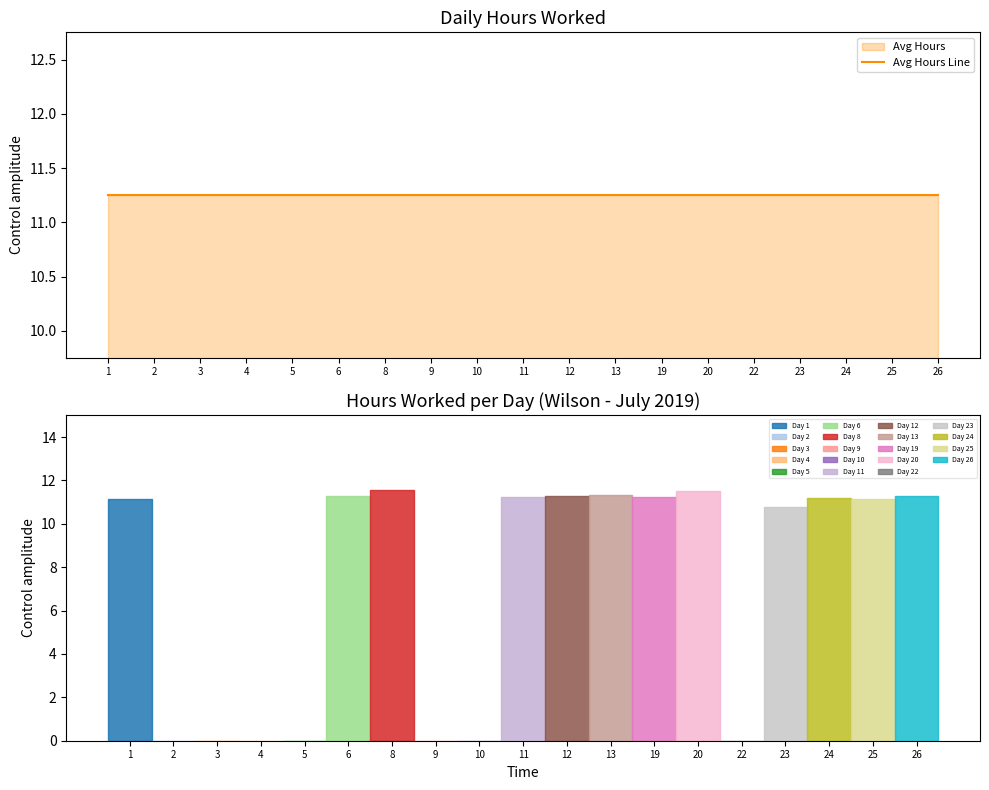

True or false: Hours Worked and Break Total intersect in this chart.

False